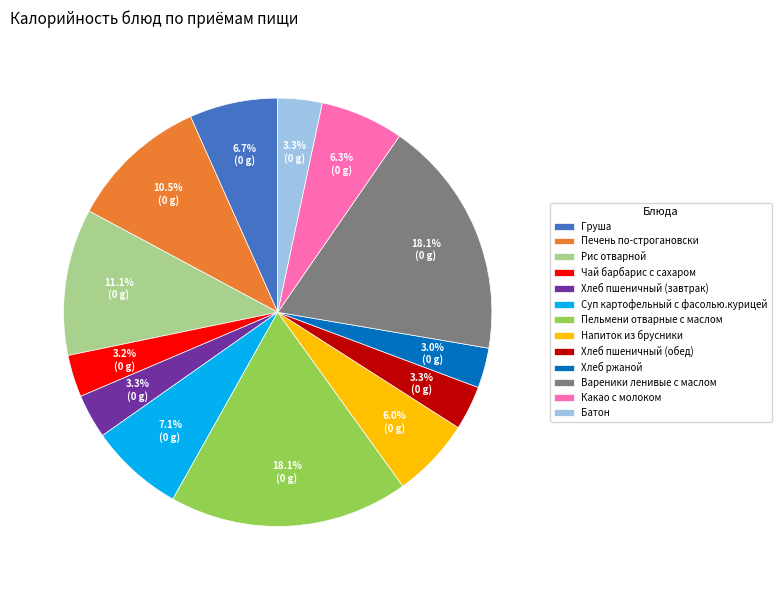

What is the ratio of the value at Печень по-строгановски to the value at Чай барбарис с сахаром?

3.3